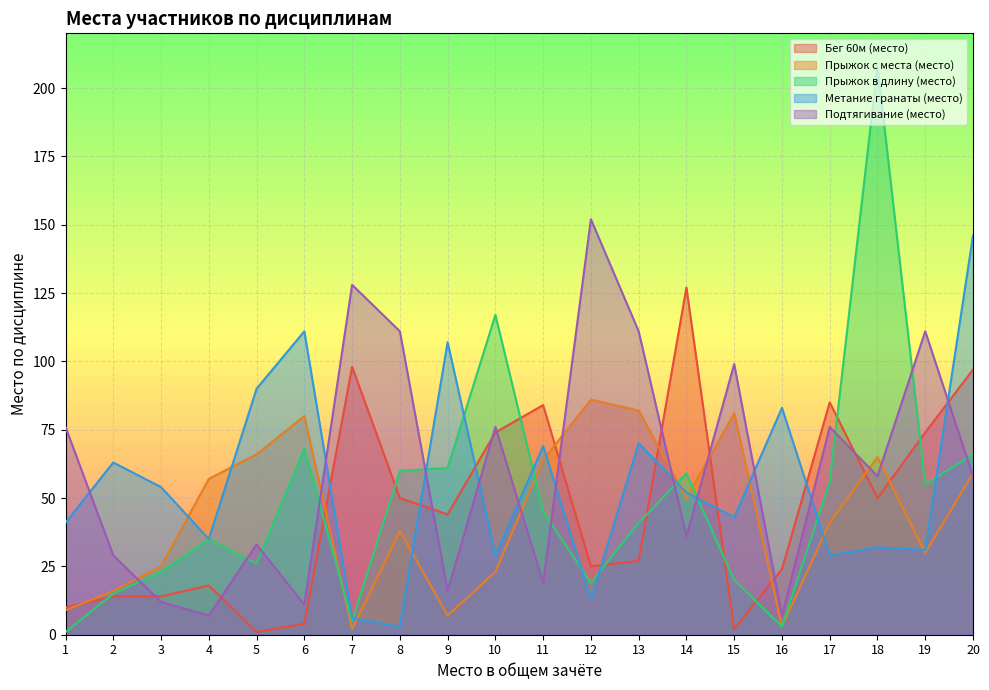

Between 6 and 8, which is larger?

8